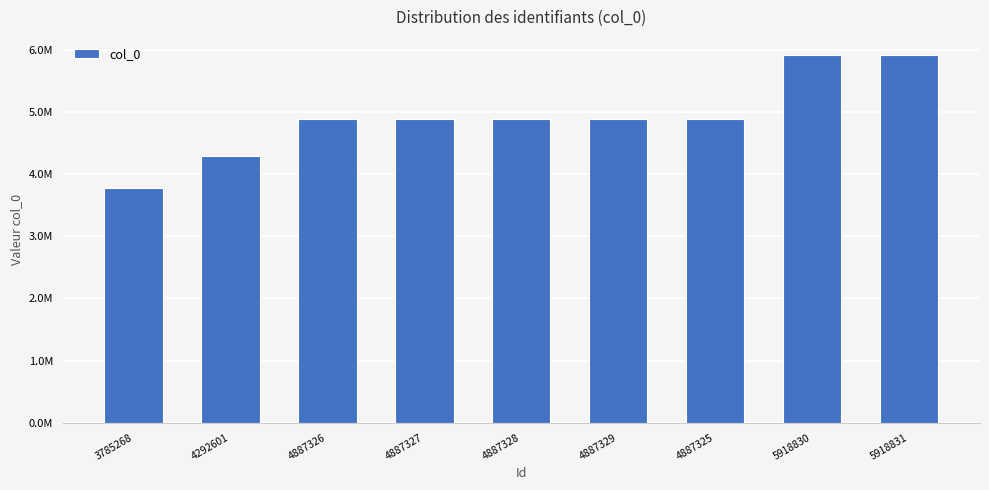

Reading left to right, transcribe all the data shown in this chart.

3785268=3785268	4292601=4292601	4887326=4887326	4887327=4887327	4887328=4887328	4887329=4887329	4887325=4887325	5918830=5918830	5918831=5918831